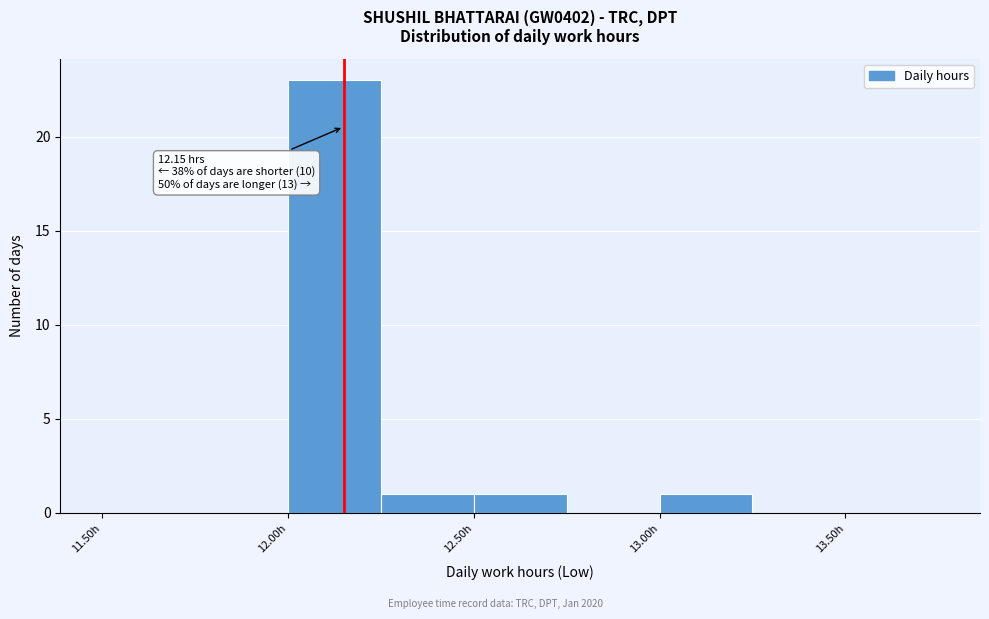

Over which range of the x-axis is the bar tallest?

12.00 to 12.25